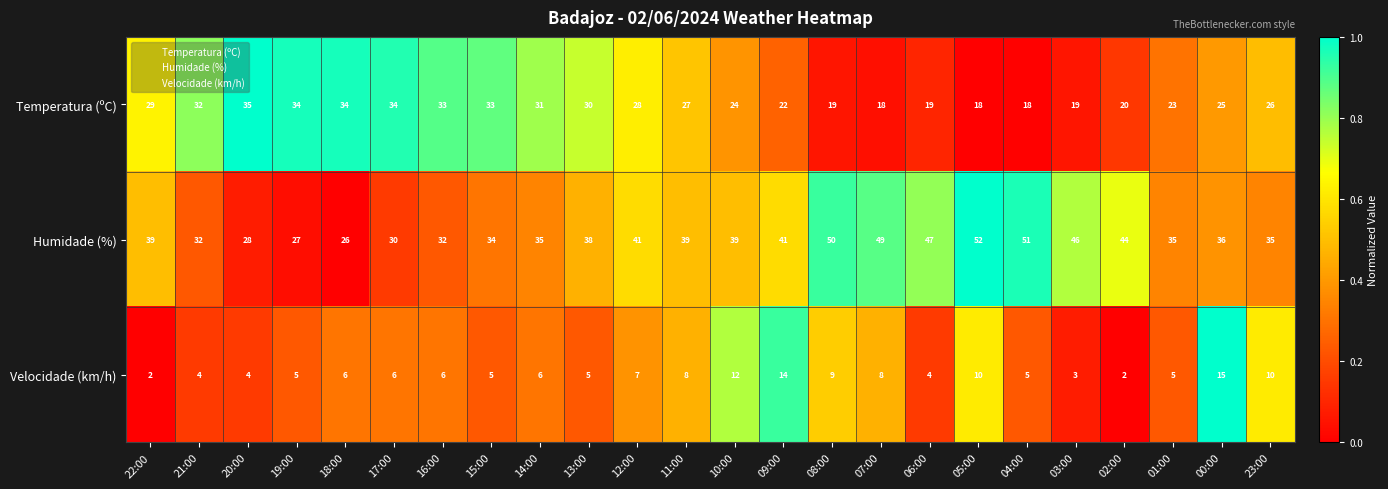

Read the Temperatura (ºC) value at 07:00, to the nearest 10.

20